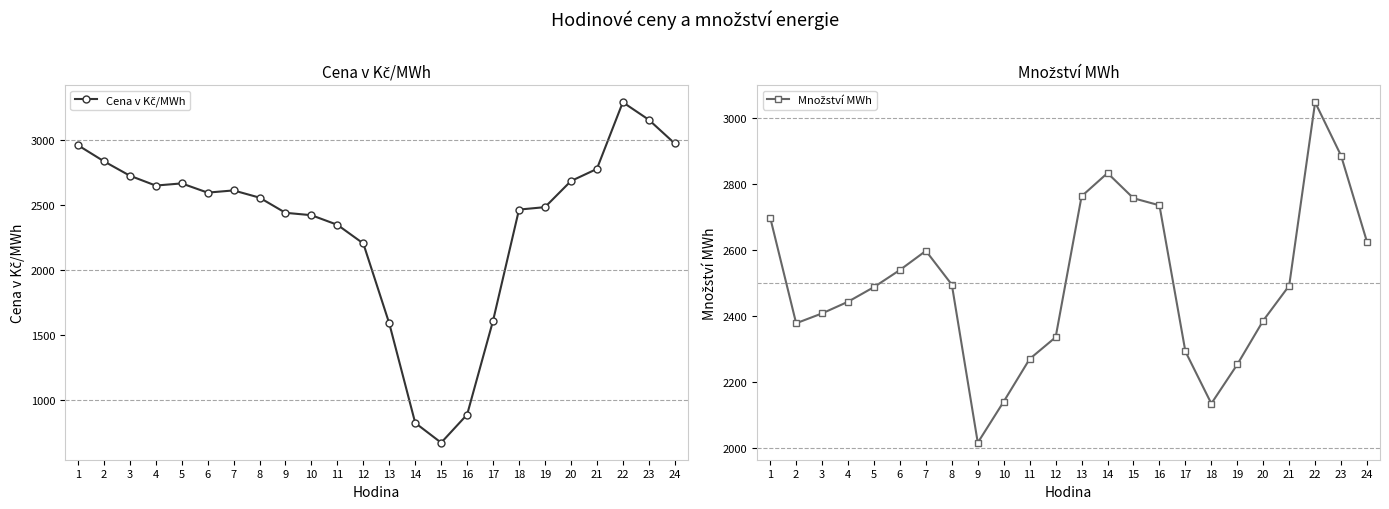

Rank the categories by Množství MWh value from lowest to highest.

9, 18, 10, 19, 11, 17, 12, 2, 20, 3, 4, 5, 21, 8, 6, 7, 24, 1, 16, 15, 13, 14, 23, 22